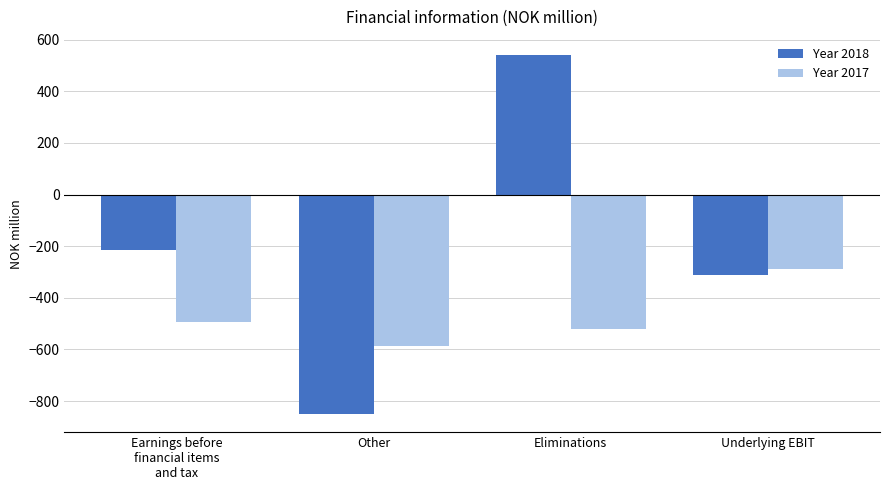

Which series has the largest total across all categories?

Year 2018